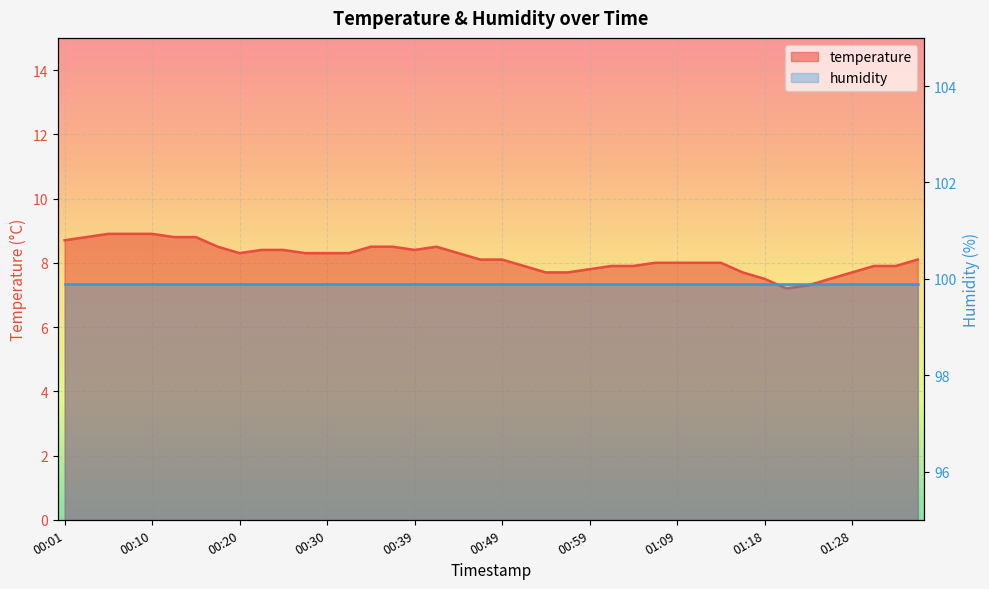

What is the label of the 2nd point from the right?

01:33